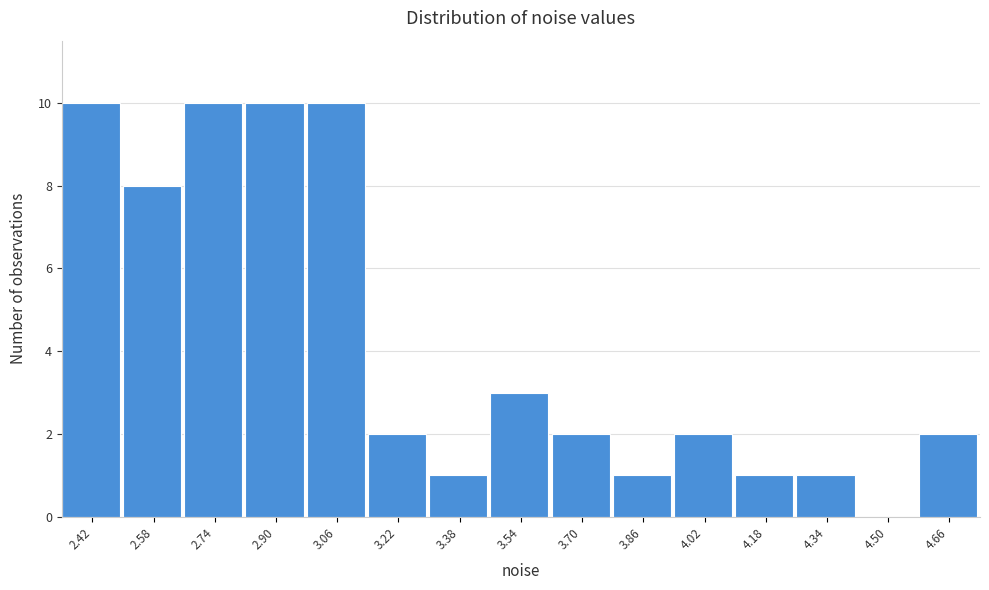

Reading left to right, list all the values displayed in this chart.

2.42=10	2.58=8	2.74=10	2.90=10	3.06=10	3.22=2	3.38=1	3.54=3	3.70=2	3.86=1	4.02=2	4.18=1	4.34=1	4.50=0	4.66=2